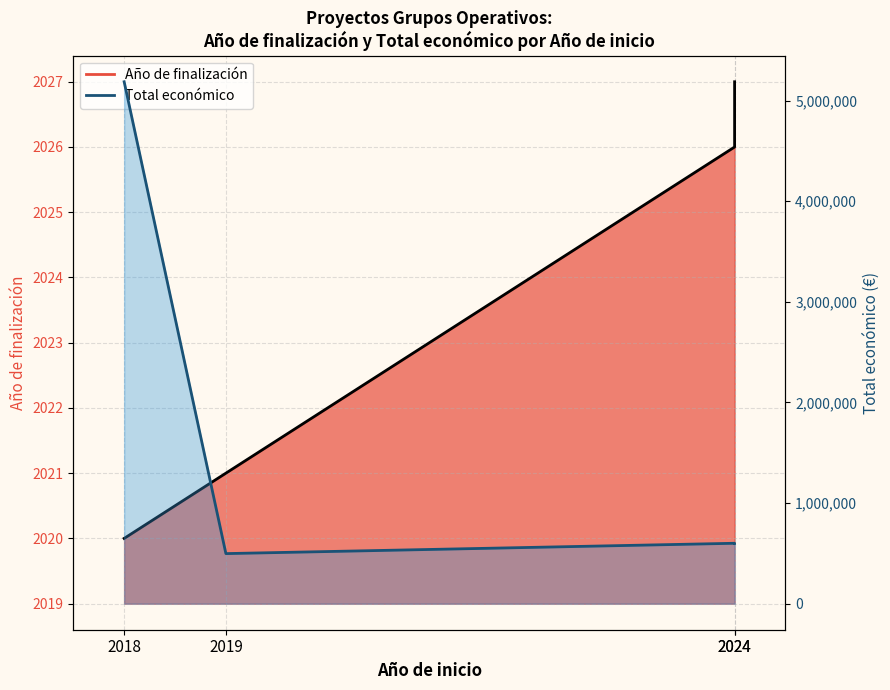

Reading left to right, what are all the values shown in this chart?

Año de finalización line: 2020	2021	2026	2027
Total económico line: 5187255	497232	599992	598609